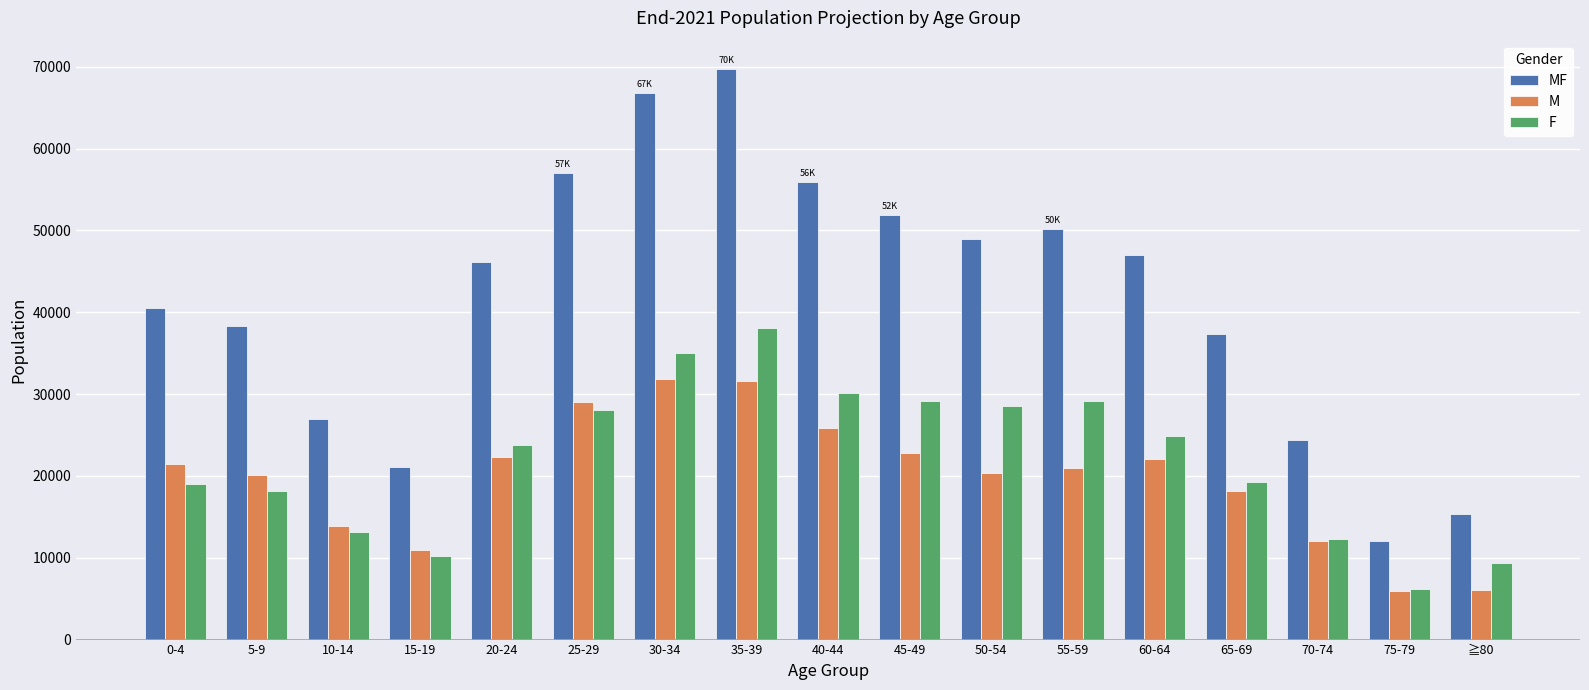

What is the maximum value shown in the chart?

69700